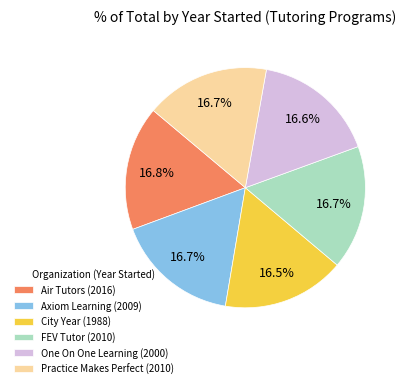

To the nearest percent, what is the average slice percentage?

17%